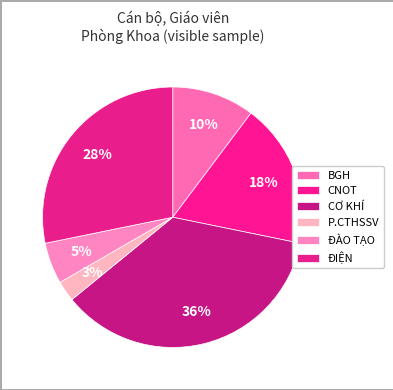

Is it true that P.CTHSSV is 16% of the pie?

False